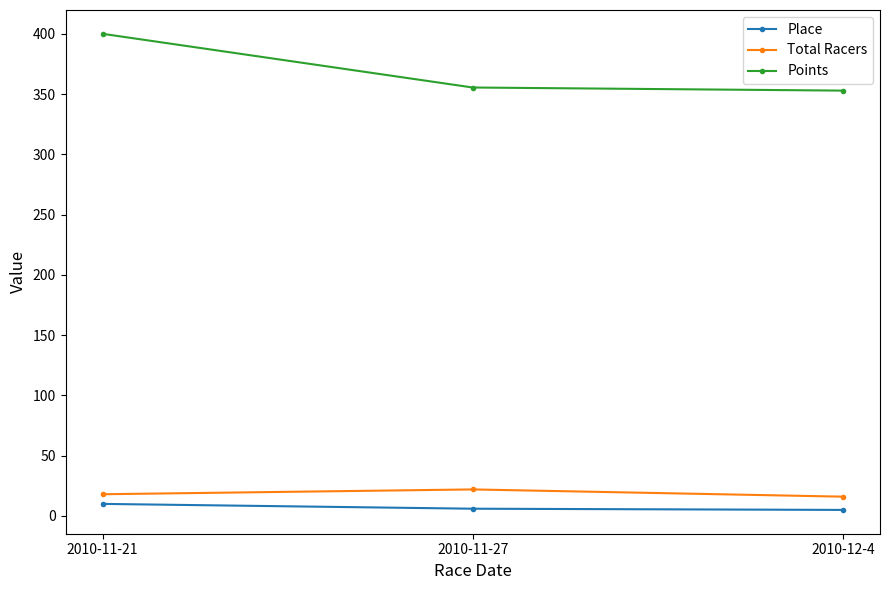

Rank the series at 2010-12-4 from lowest to highest value.

Place, Total Racers, Points